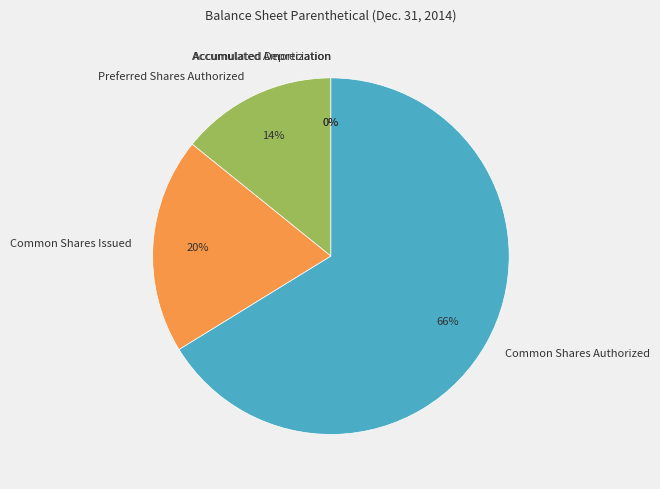

What is the ratio of the value at Common Shares Issued to the value at Preferred Shares Authorized?

1.4